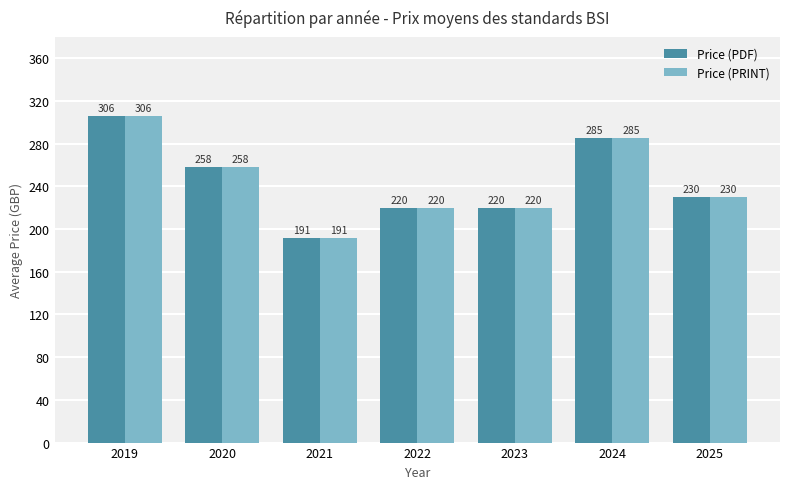

What is the approximate value of Price (PRINT) at 2019?

306.0